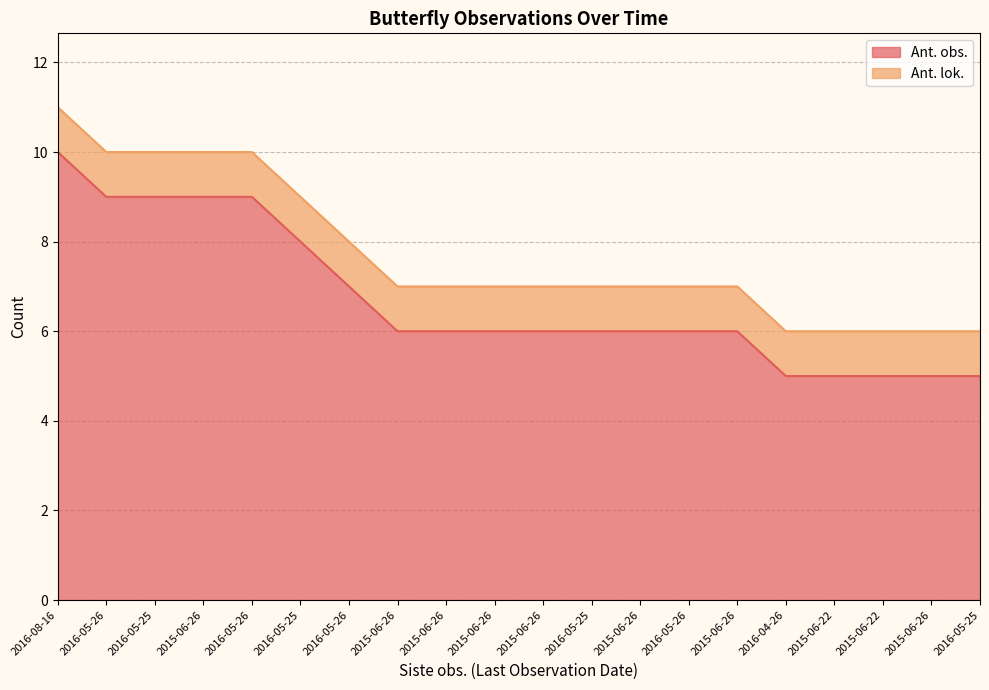

What are all the series names shown in the legend?

Ant. obs., Ant. lok.